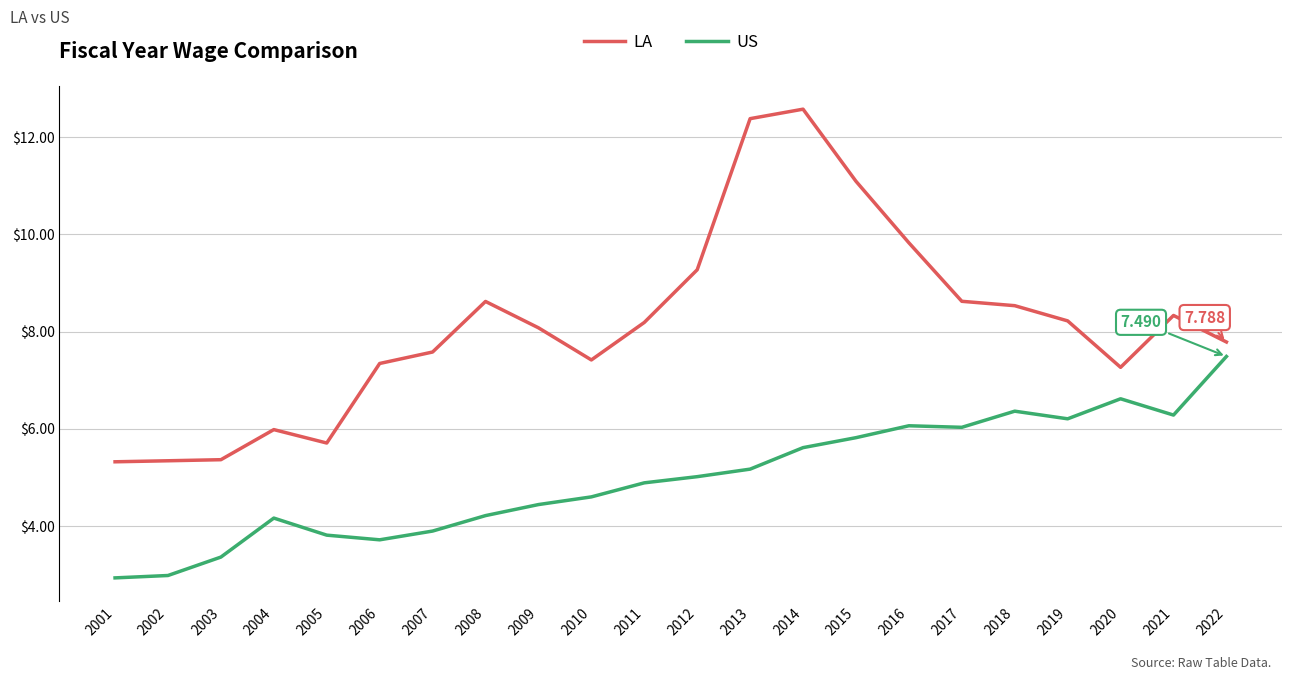

List the series in order of their peak value, lowest first.

US, LA